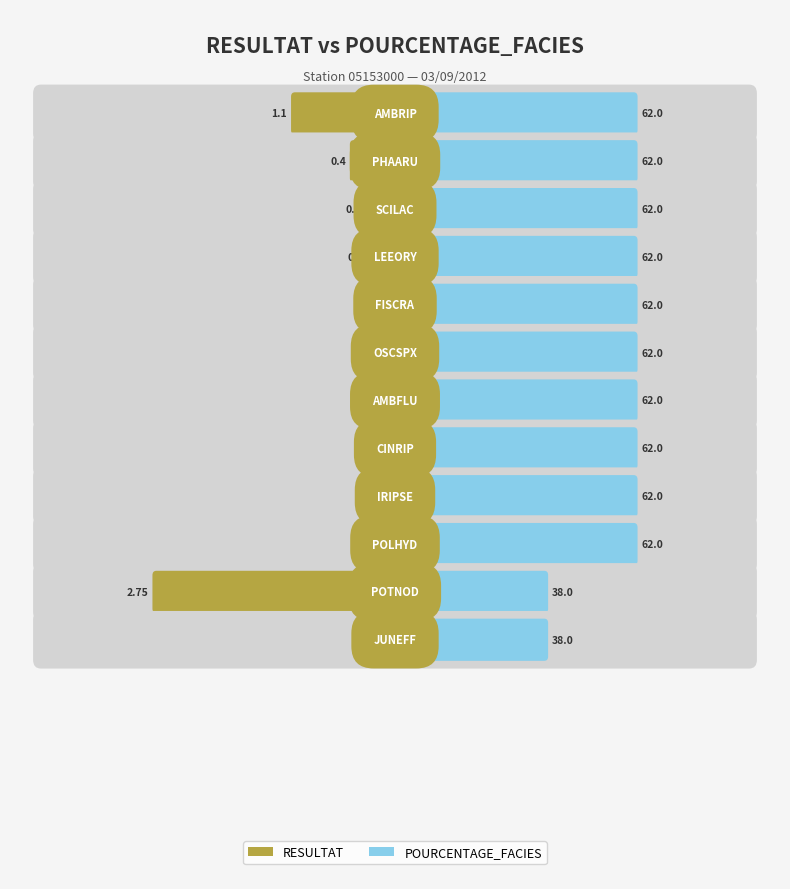

What is the maximum value shown in the chart?

62.0